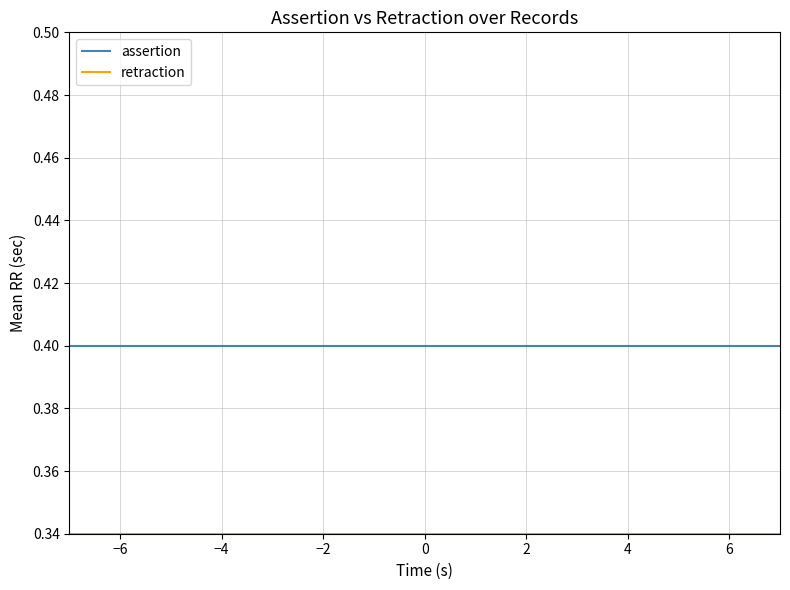

Which series has the largest total across all categories?

assertion